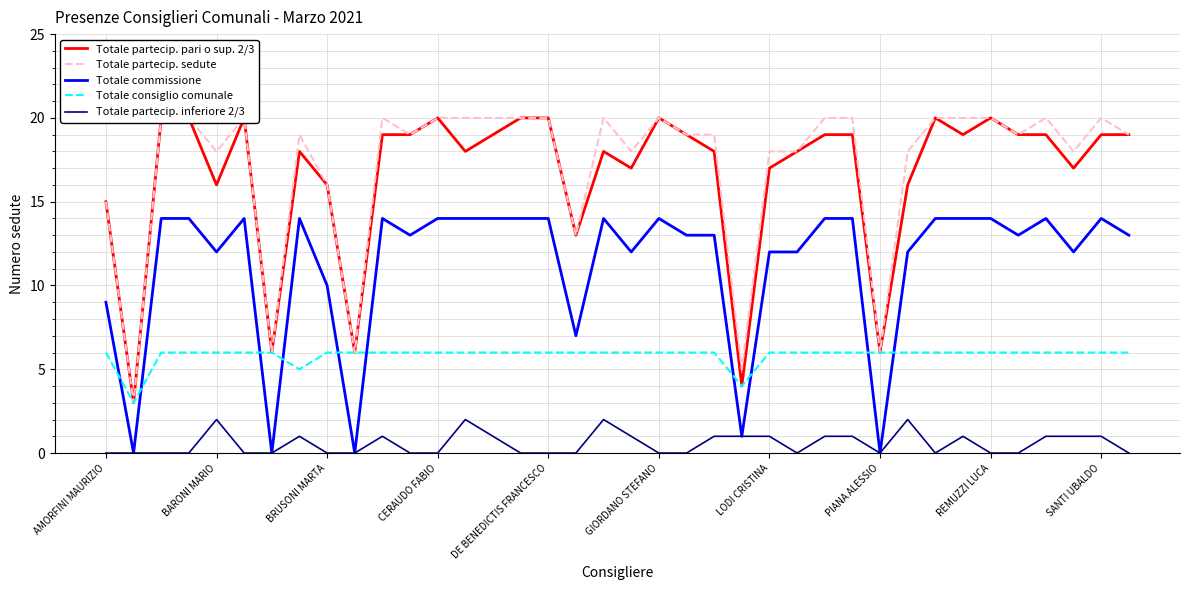

True or false: Totale partecip. pari o sup. 2/3 has more than 0 points higher than both neighbors.

True